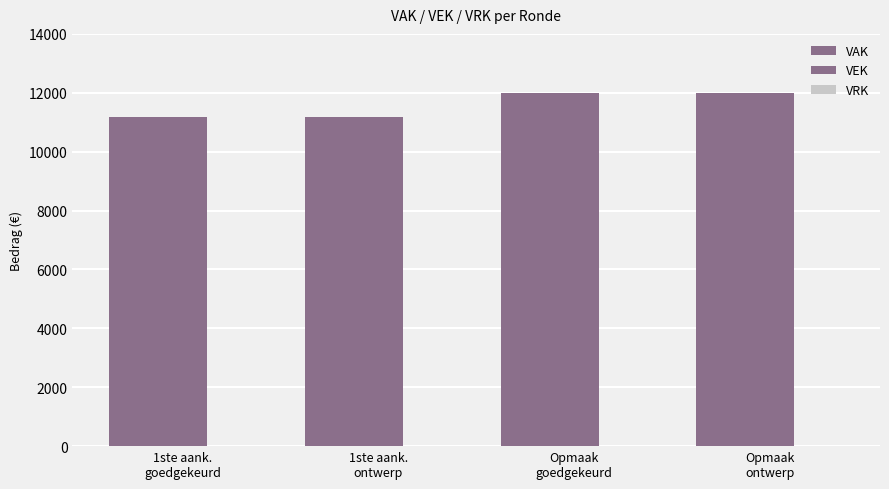

Count the number of categories in the chart.

4